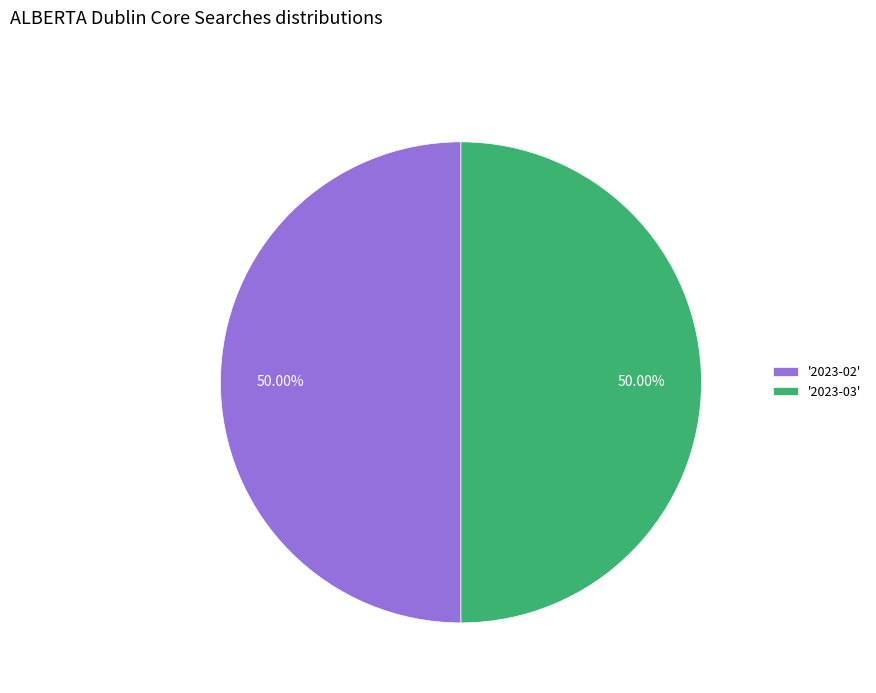

Approximately how many times larger is the value at '2023-02' compared to '2023-03'?

1.0